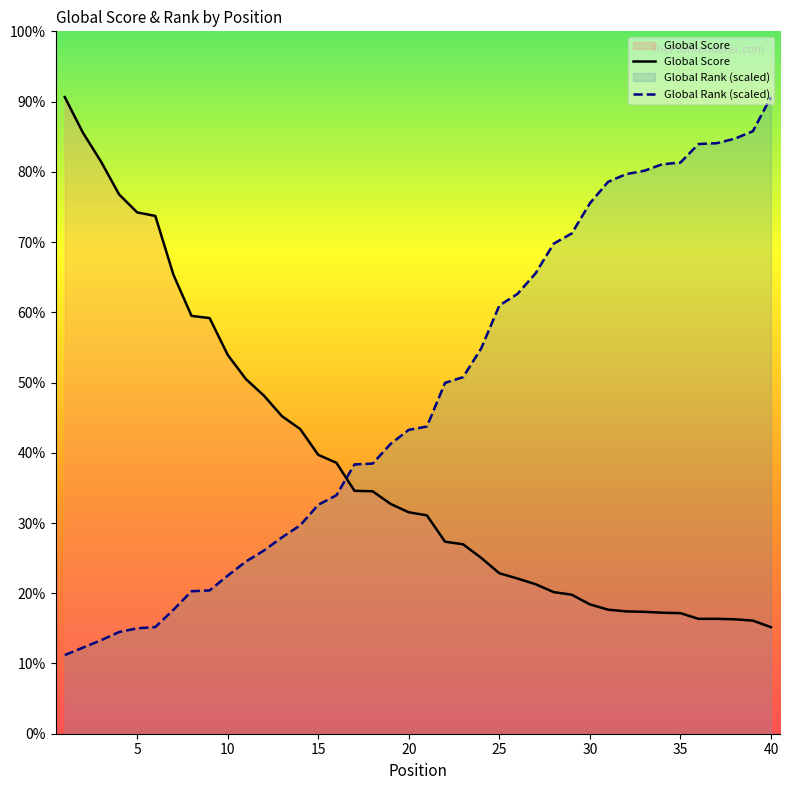

Does the chart display data point markers on the line(s)?

No